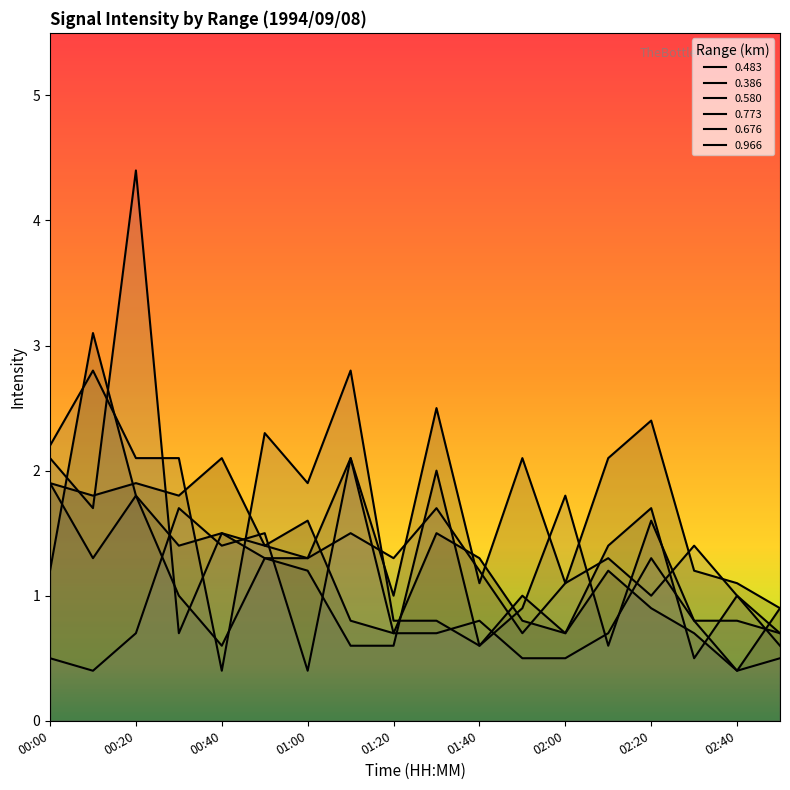

True or false: 0.773 has more than 2 interior local peaks.

True